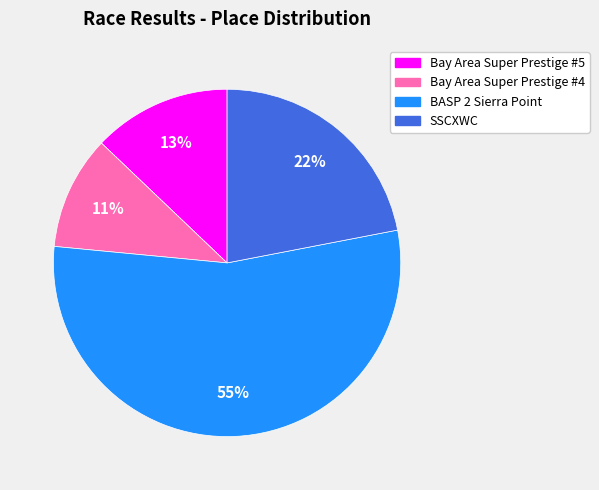

To the nearest percent, what is the combined percentage of BASP 2 Sierra Point and Bay Area Super Prestige #5?

67%